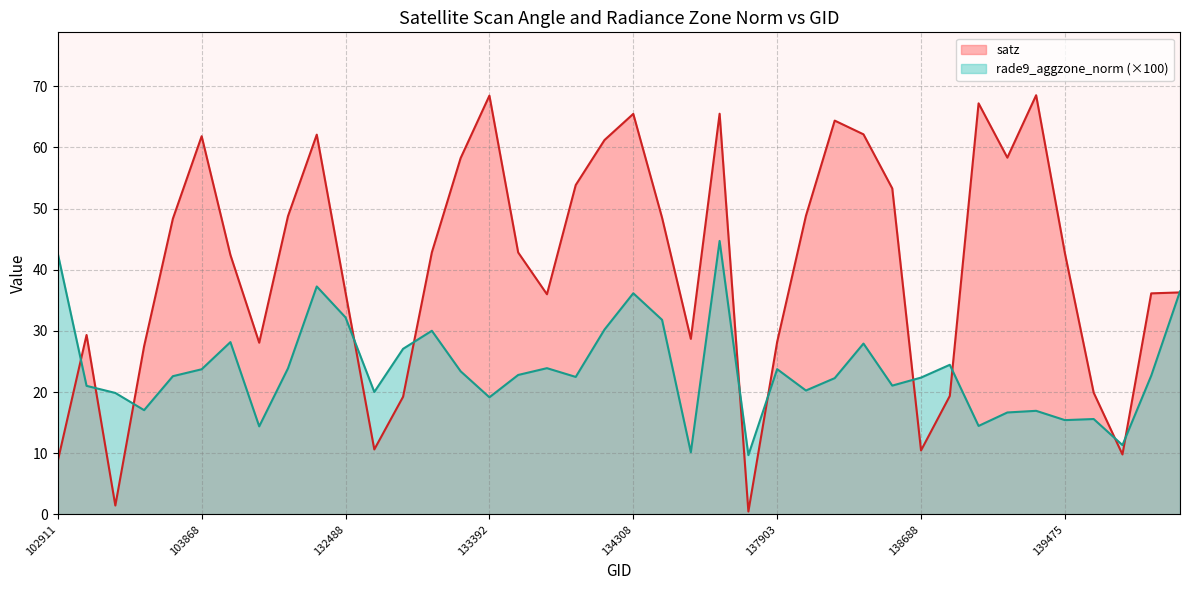

True or false: rade9_aggzone_norm has a value of 10.2 at 134505.

True